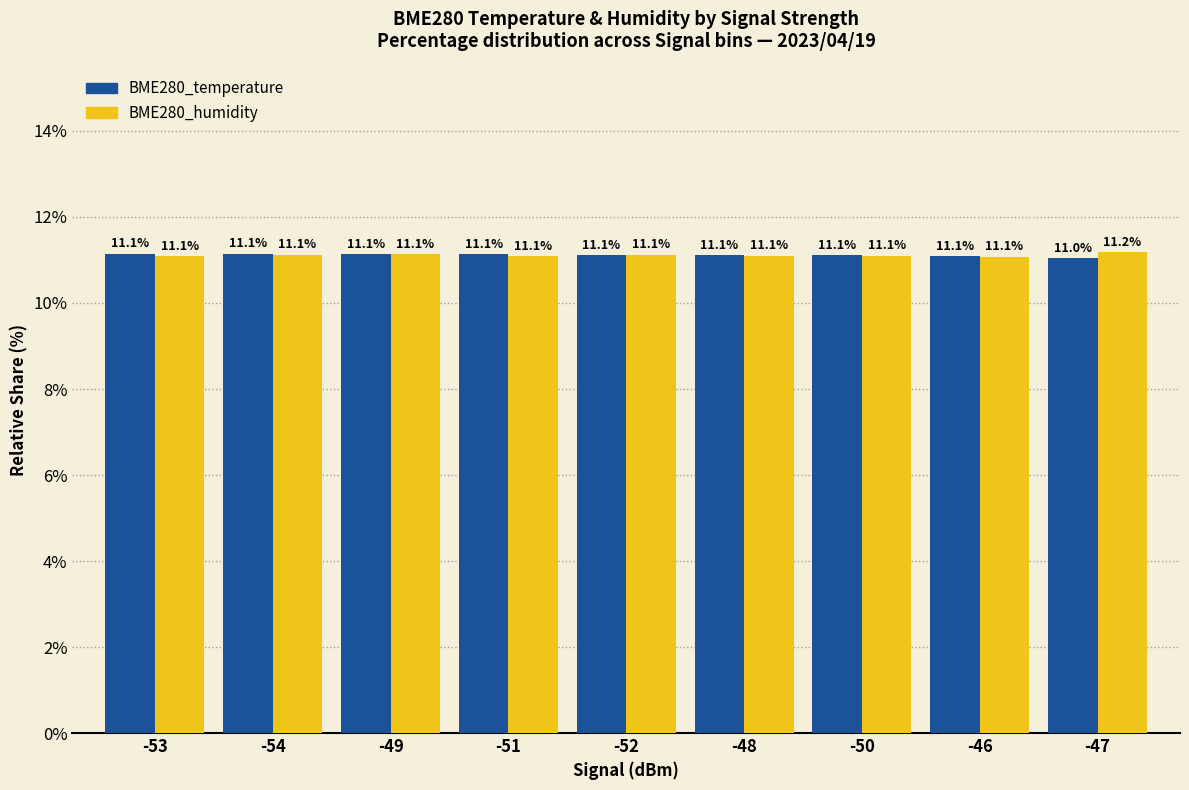

What is the total value across all series at -48?

22.2